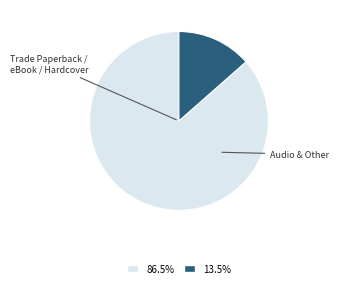

Does any single category account for the majority?

Yes